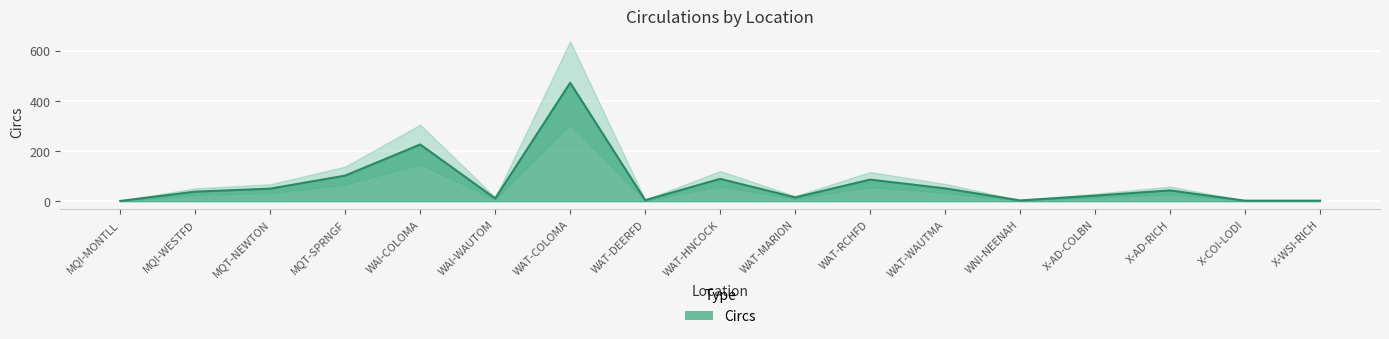

What is the difference between the maximum and minimum values?

471